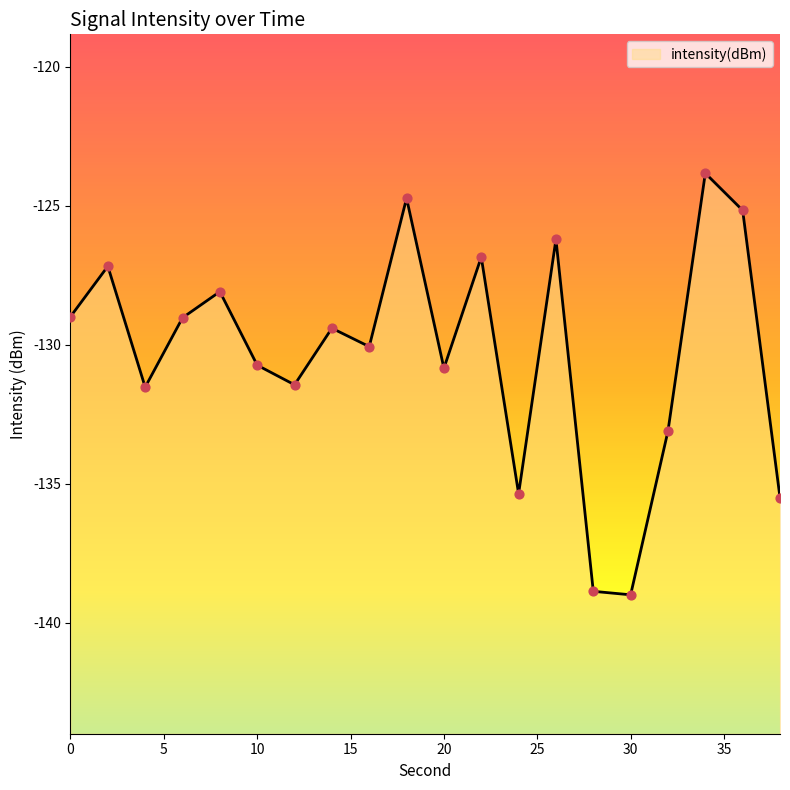

What is the change in value from 2 to 20?

-3.7